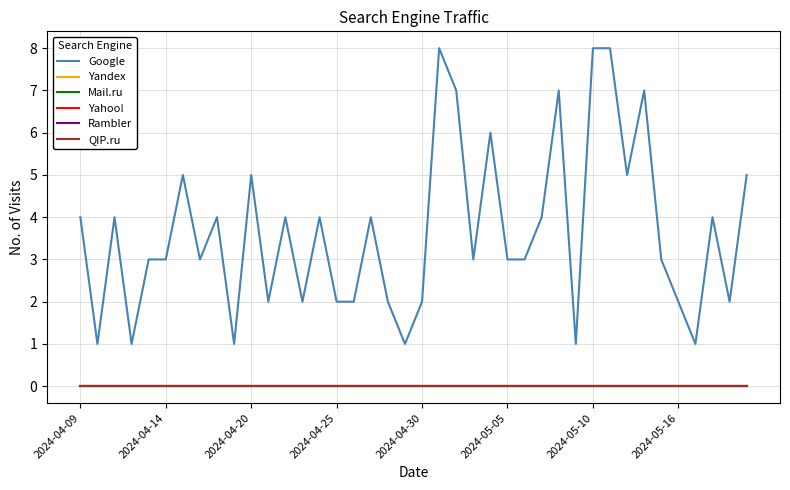

Is this an area chart (filled region under the line)?

No